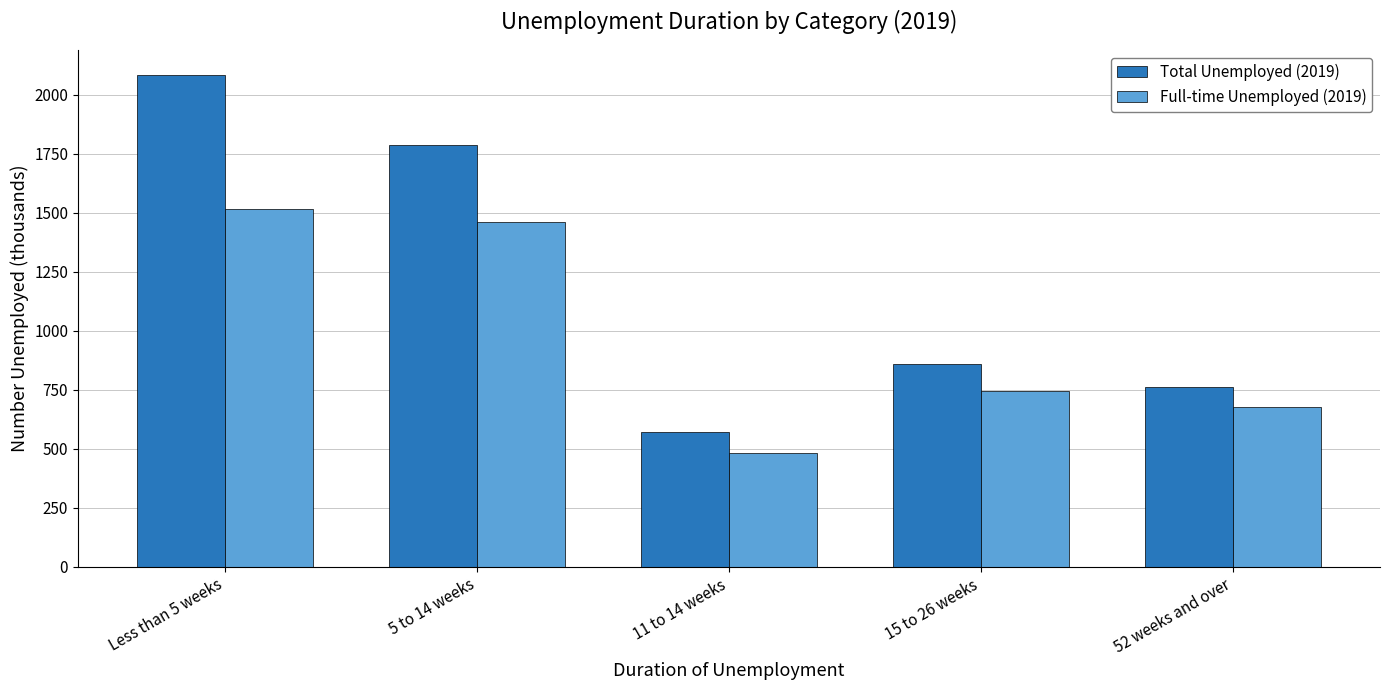

List the series in order of their peak value, lowest first.

Full-time Unemployed (2019), Total Unemployed (2019)